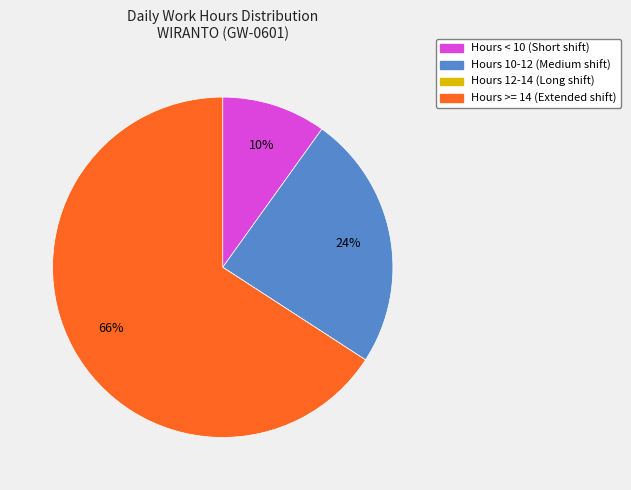

To the nearest percent, what is the difference between the largest and smallest slice percentages?

66%